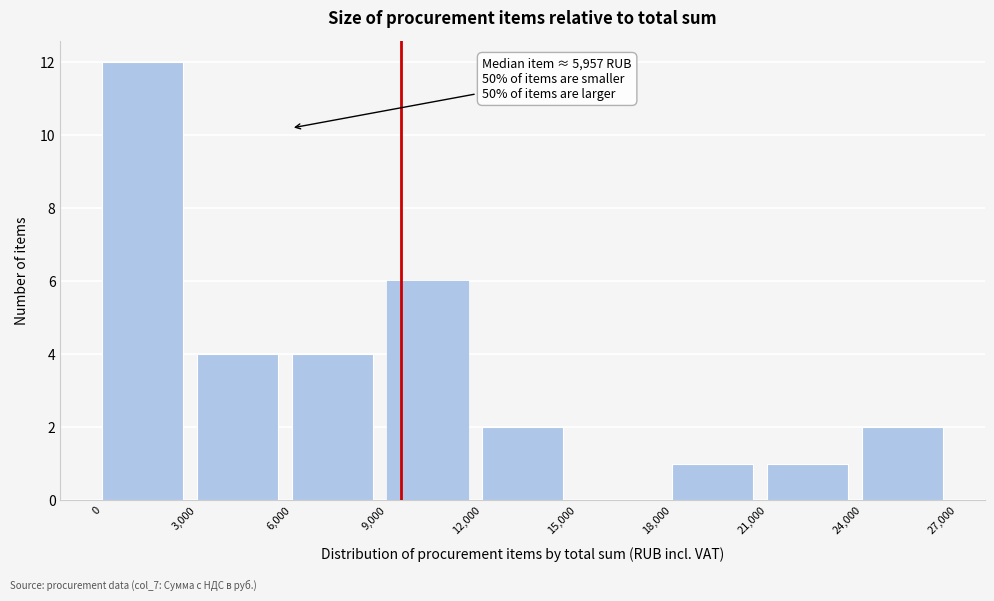

Which range on the x-axis has the tallest bar?

0 to 3,000